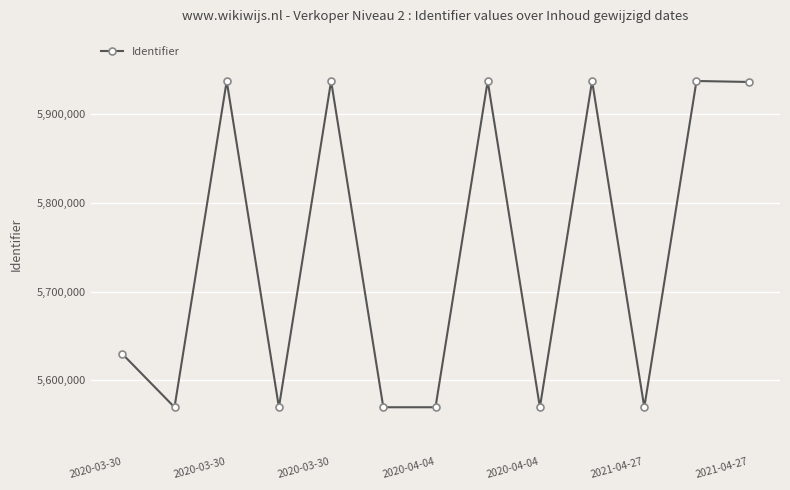

What is the smallest value displayed?

5569405